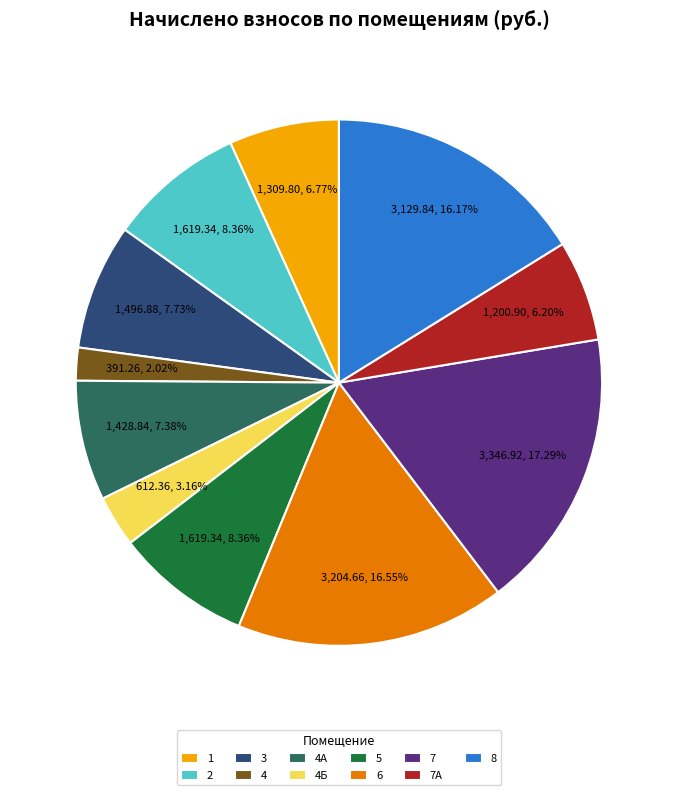

The 5 slice represents 8% of the pie. True or false?

True